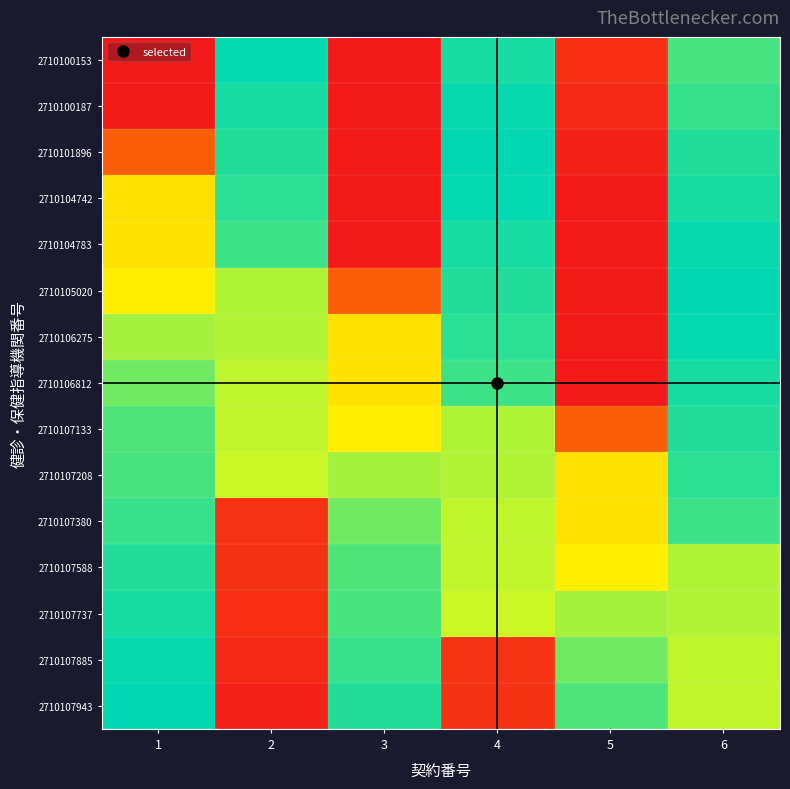

Rank the series by their maximum value, from lowest to highest.

2710106275, 2710106812, 2710107133, 2710107208, 2710107380, 2710107588, 2710107737, 2710107885, 2710107943, 2710100153, 2710104742, 2710100187, 2710104783, 2710101896, 2710105020